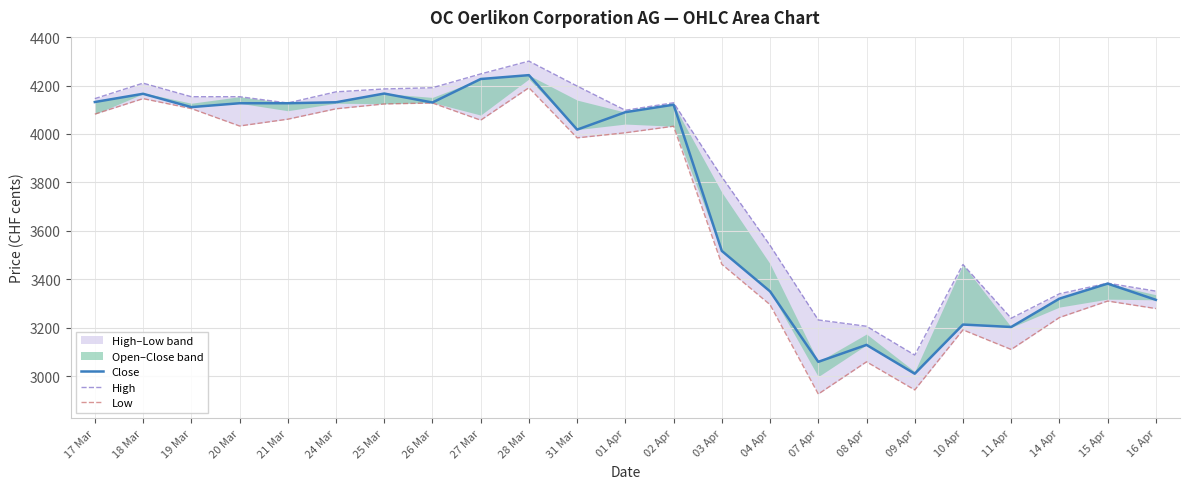

True or false: Close and Low intersect in this chart.

False